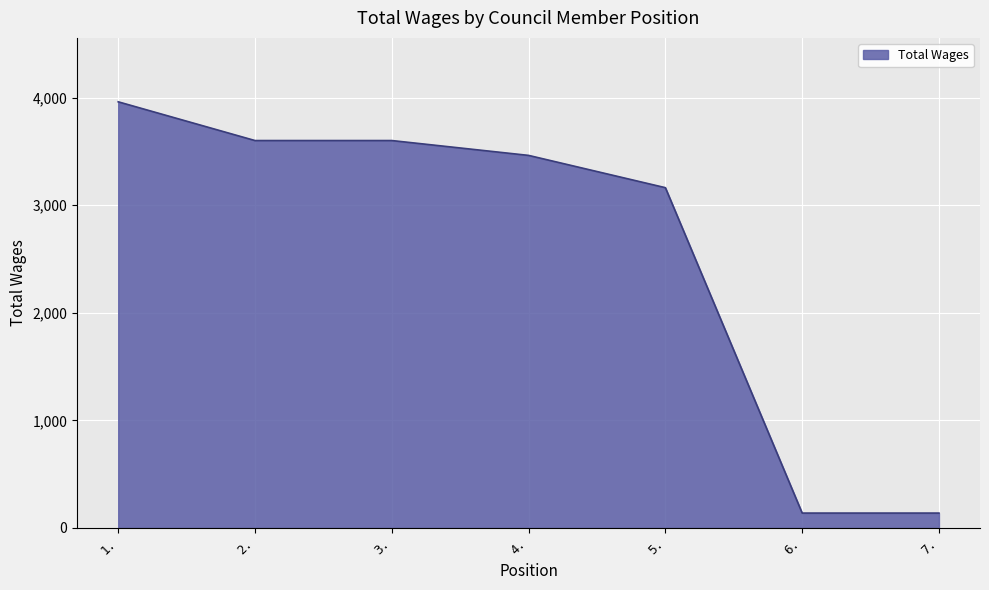

Reading right to left, list all the values displayed in this chart.

7.=138	6.=138	5.=3162	4.=3462	3.=3600	2.=3600	1.=3960